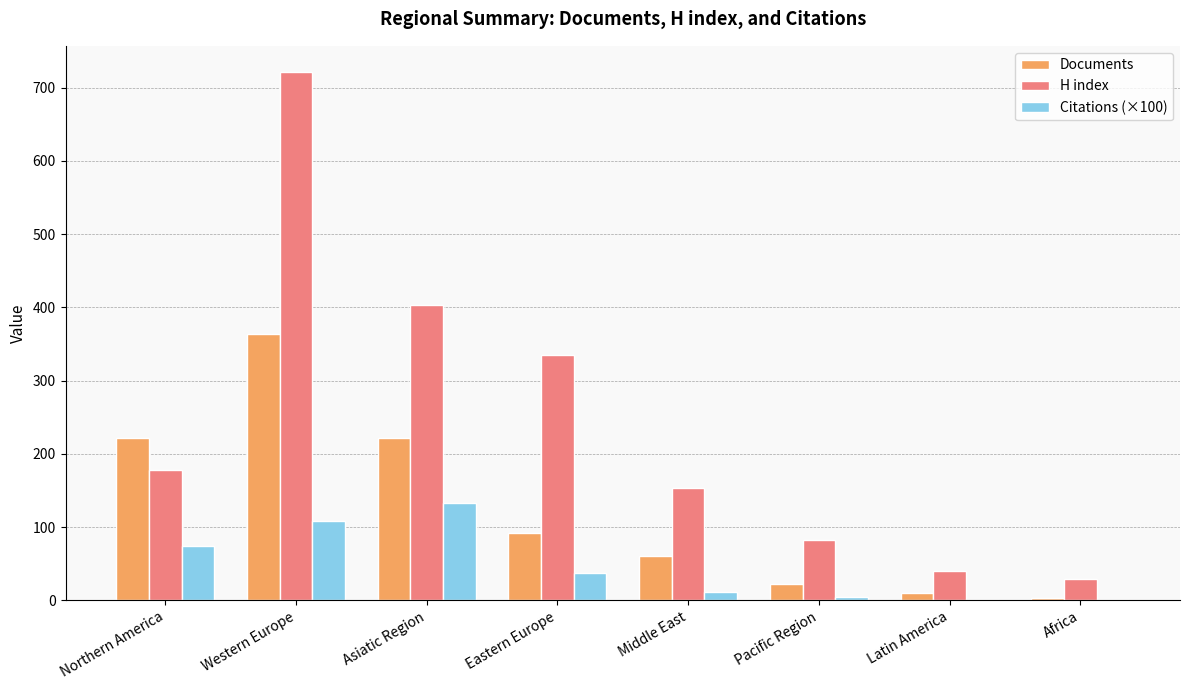

How many series are shown in this chart?

3